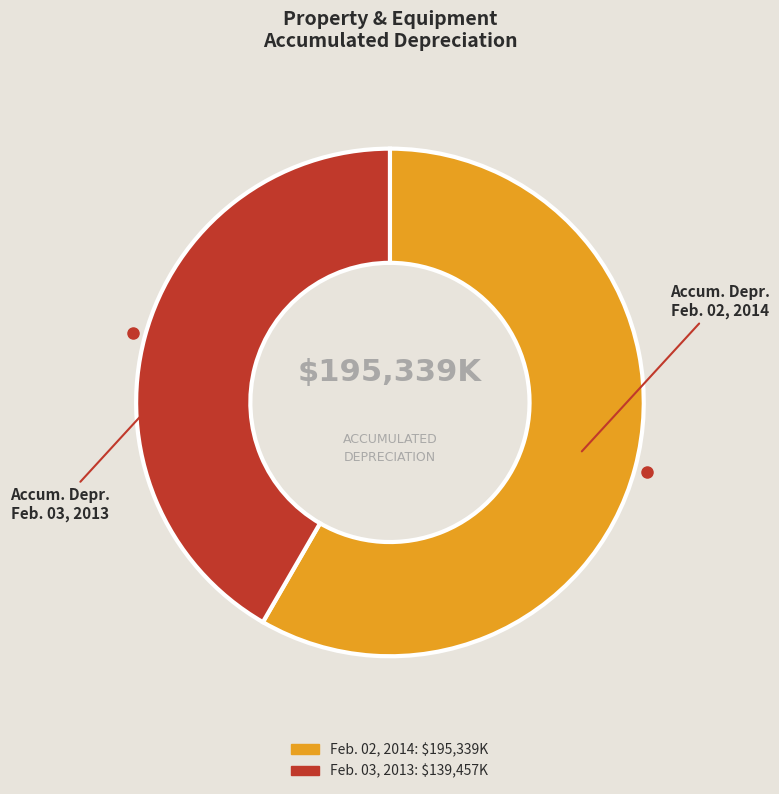

What is the ratio of the value at Accum. Depr. Feb. 02, 2014 to the value at Accum. Depr. Feb. 03, 2013?

1.4